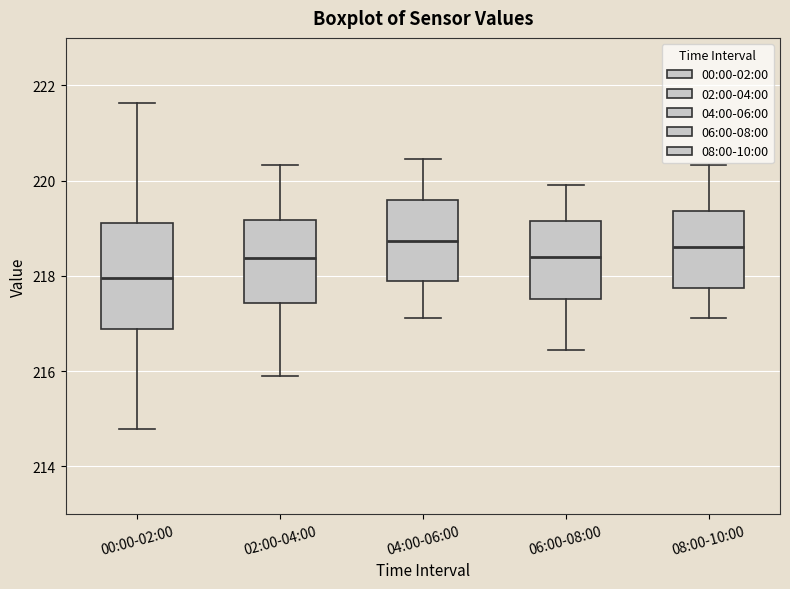

Which box's median line is the lowest?

00:00-02:00